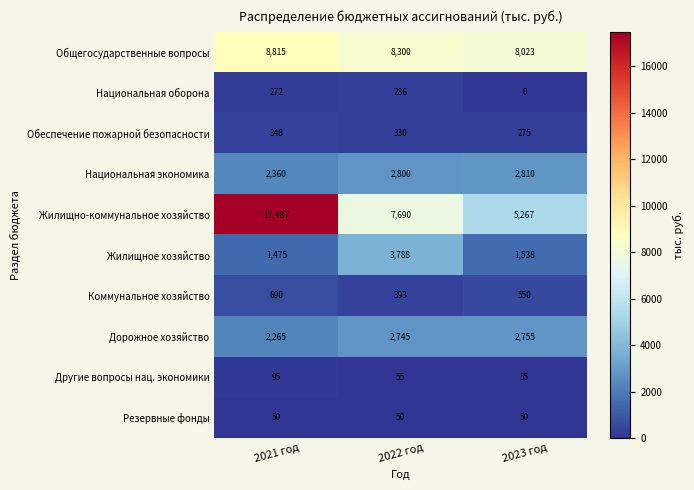

Which series has the widest spread of values?

Жилищно-коммунальное хозяйство